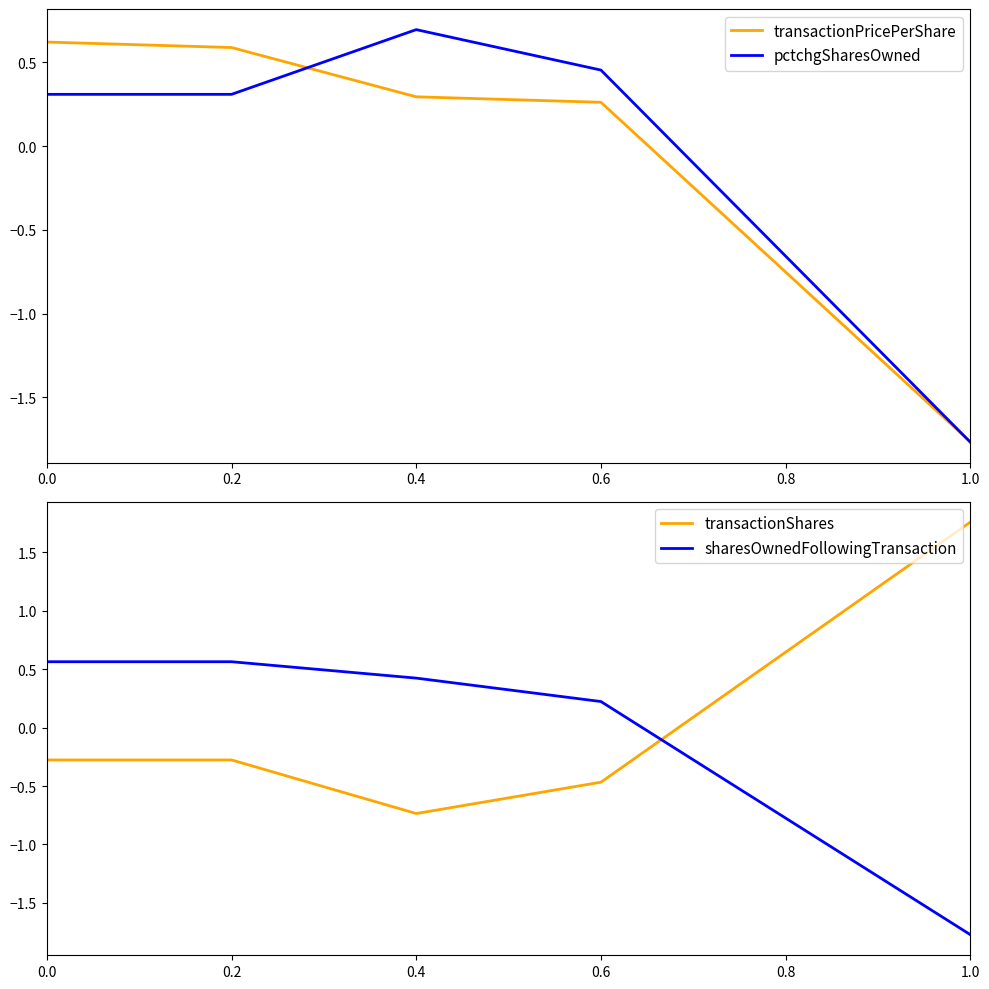

Reading left to right, extract all data points from this chart.

transactionPricePerShare: 0.6	0.6	0.3	0.3	-1.8
pctchgSharesOwned: 0.3	0.3	0.7	0.5	-1.8
transactionShares: -0.3	-0.3	-0.7	-0.5	1.8
sharesOwnedFollowingTransaction: 0.6	0.6	0.4	0.2	-1.8